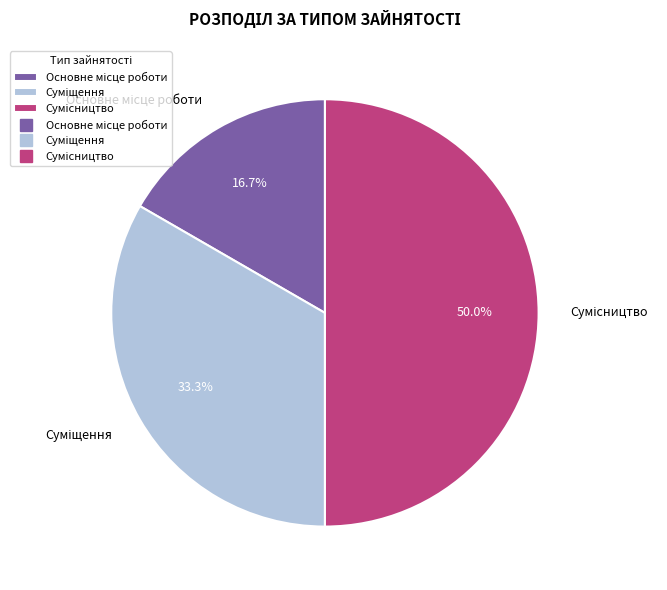

What percentage do Суміщення and Основне місце роботи together represent?

50.0%